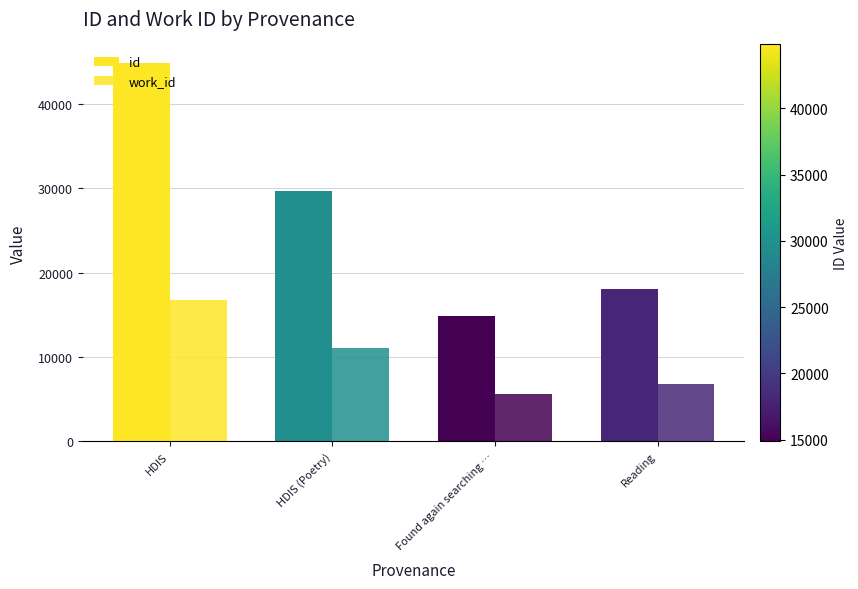

Rank the series by their average value, from lowest to highest.

work_id, id